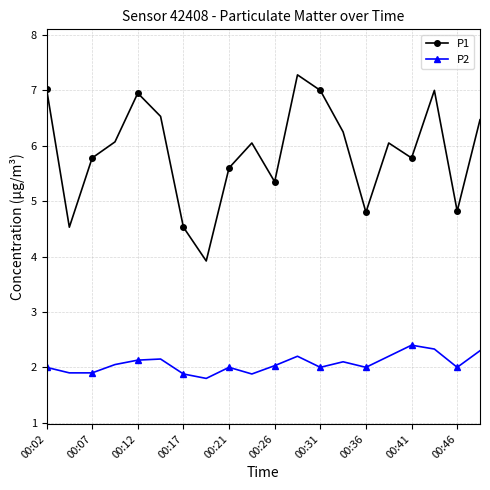

True or false: P2 and P1 cross at least once.

False